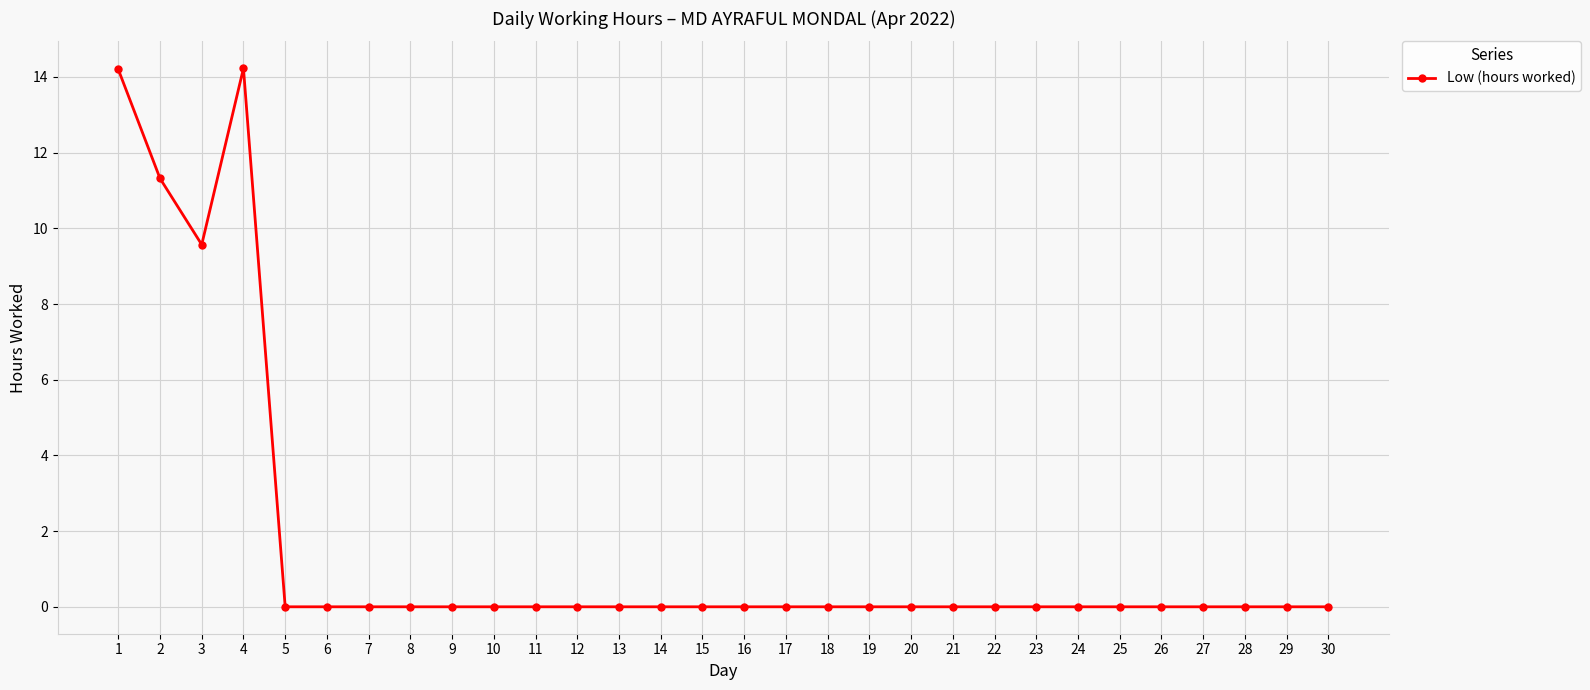

What is the greatest value displayed?

14.2